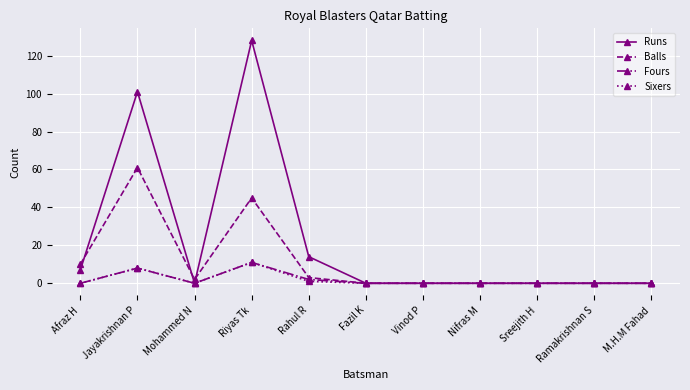

What position from the left is Nifras M?

8